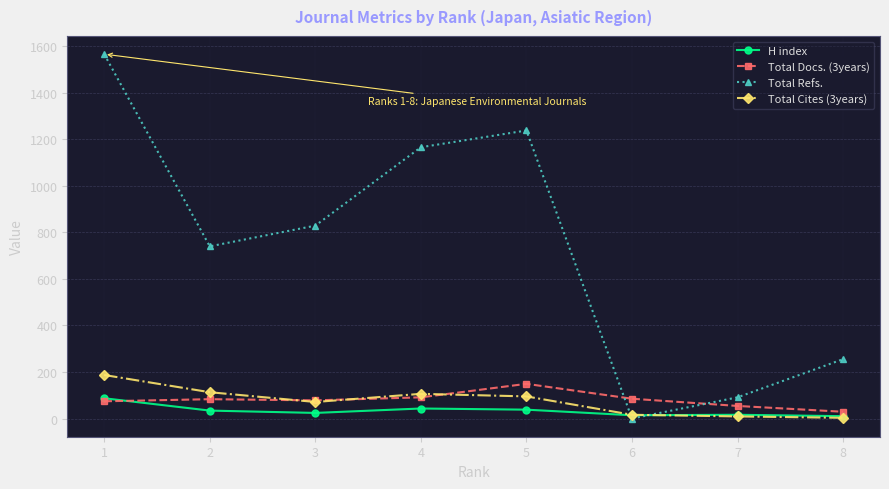

What is the spread (max minus min) of values at 1?

1492